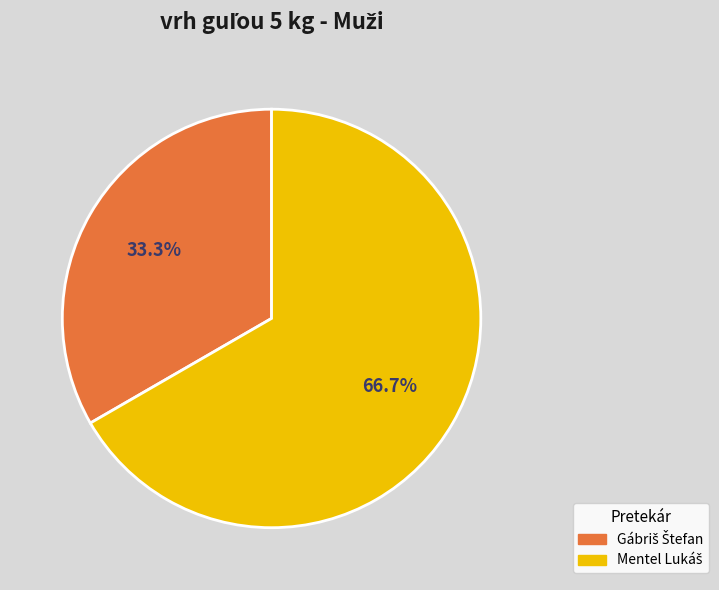

How many segments does this pie chart have?

2